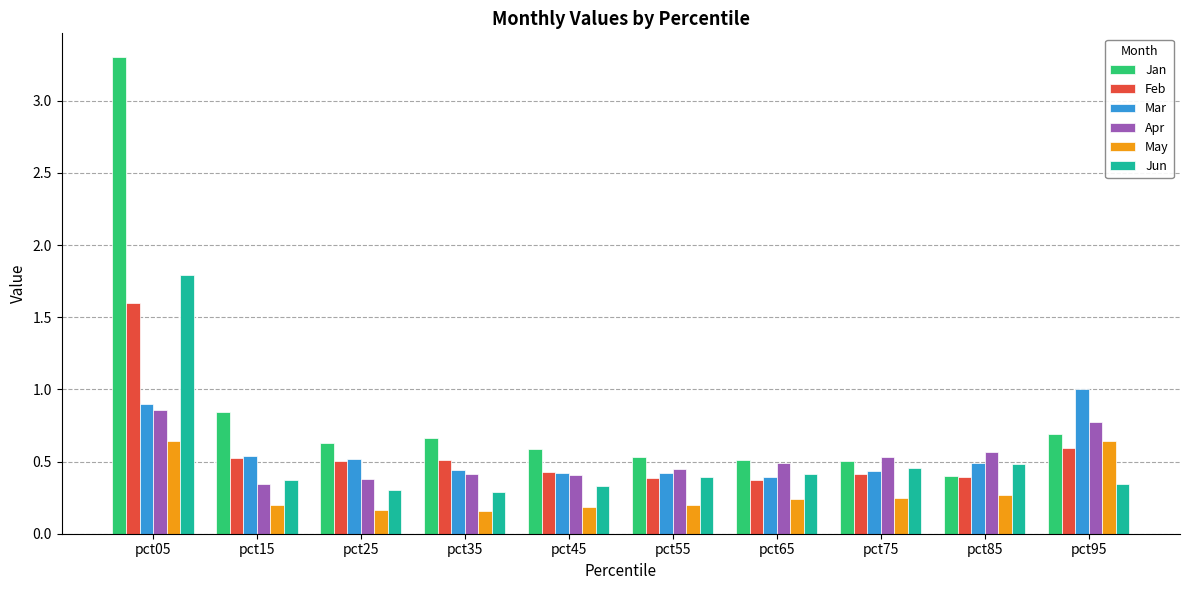

At how many categories does at least one series exceed 2?

1